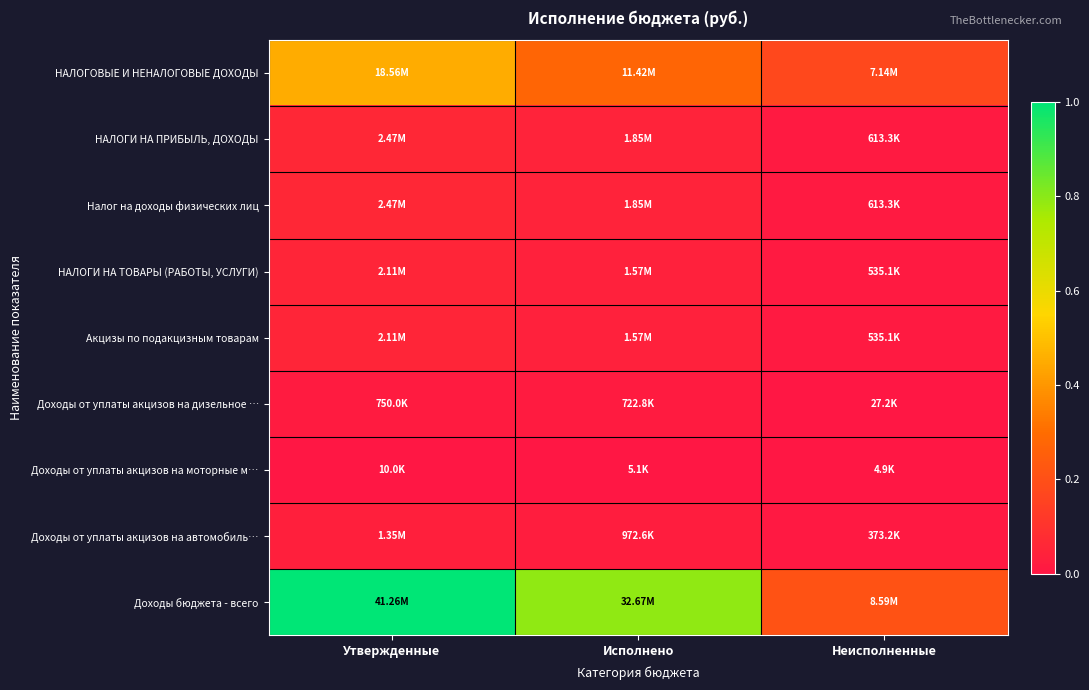

What is the difference between the highest and lowest values at Утвержденные?

1.0